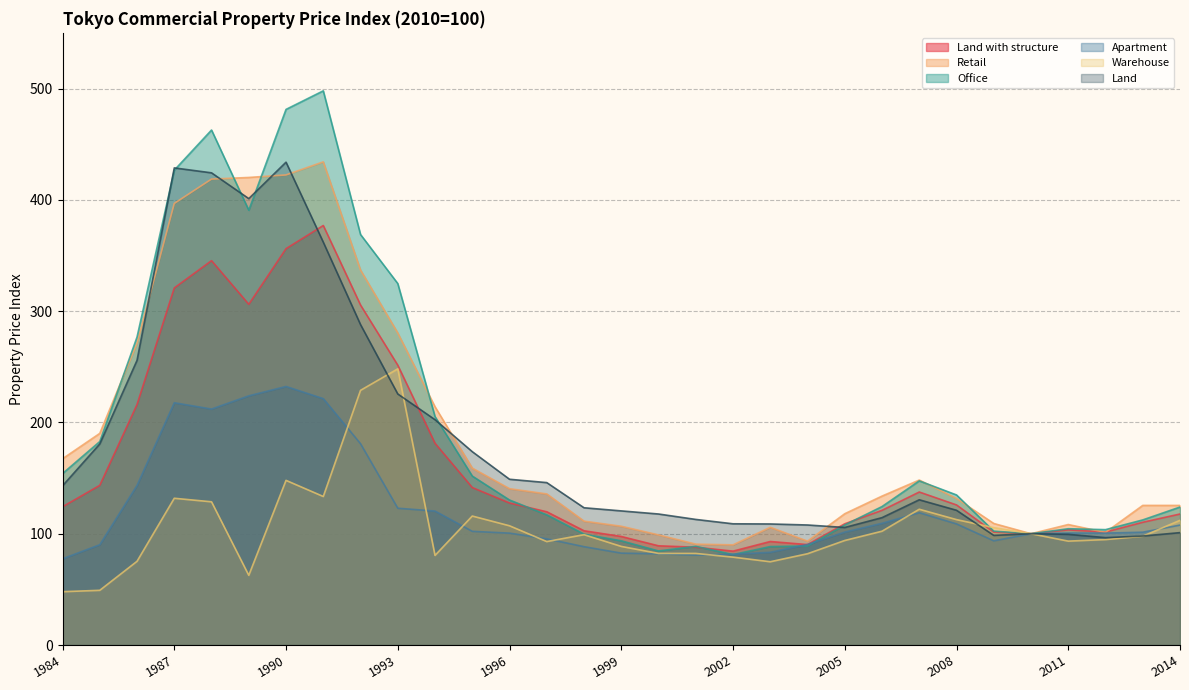

How many distinct data groups are displayed?

6